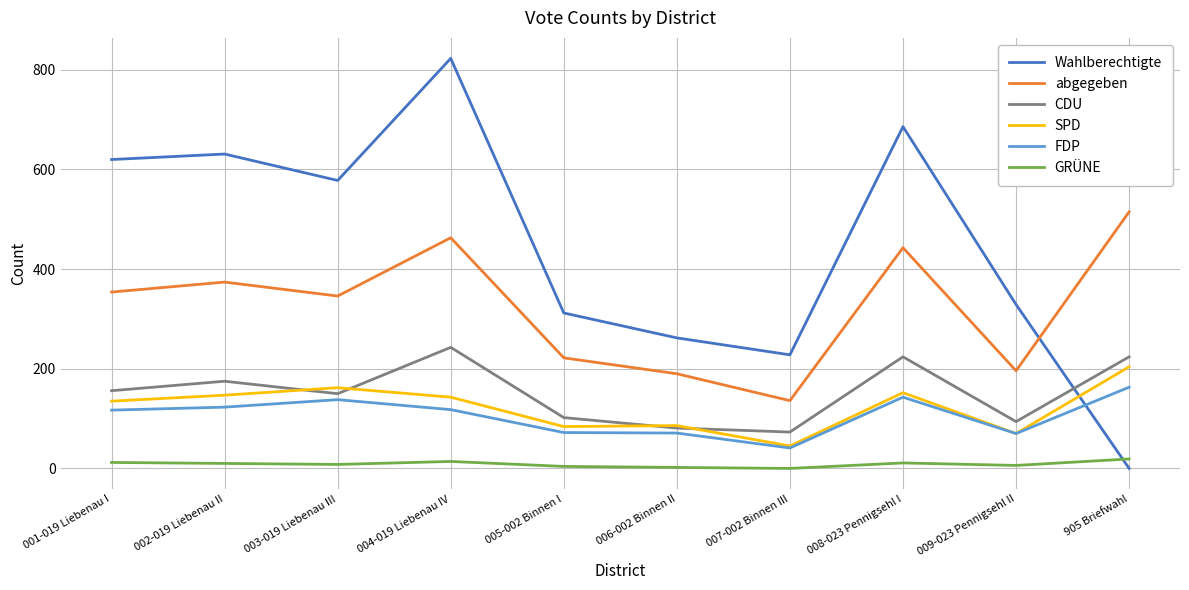

What is the difference between the maximum and minimum values in the CDU series?

170